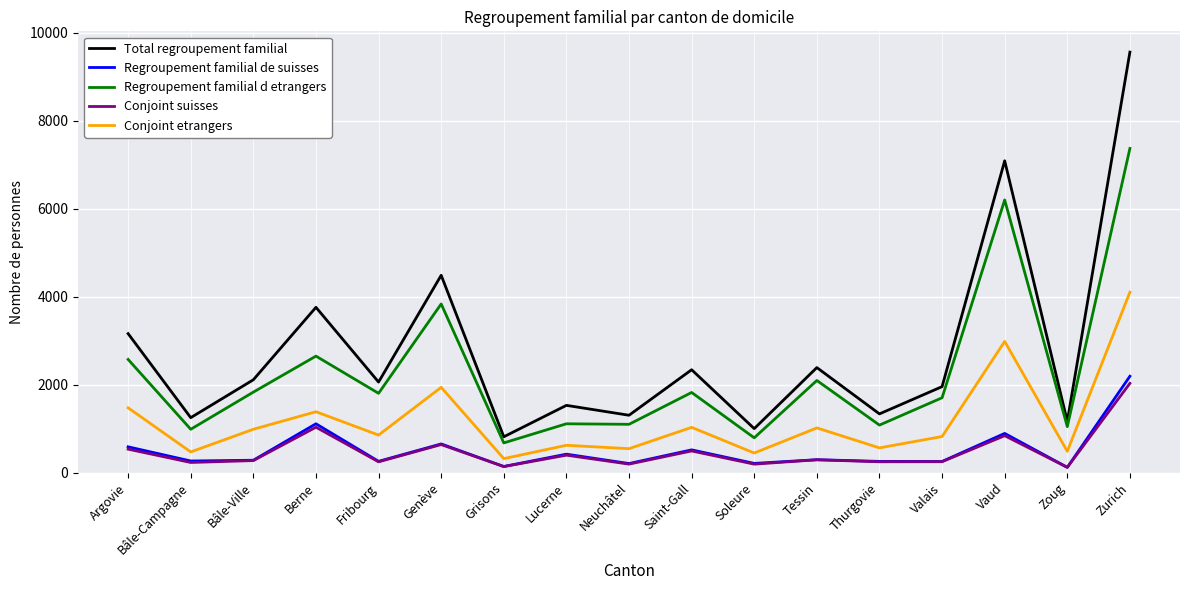

What is the difference between the maximum and minimum values in the Regroupement familial de suisses series?

2072